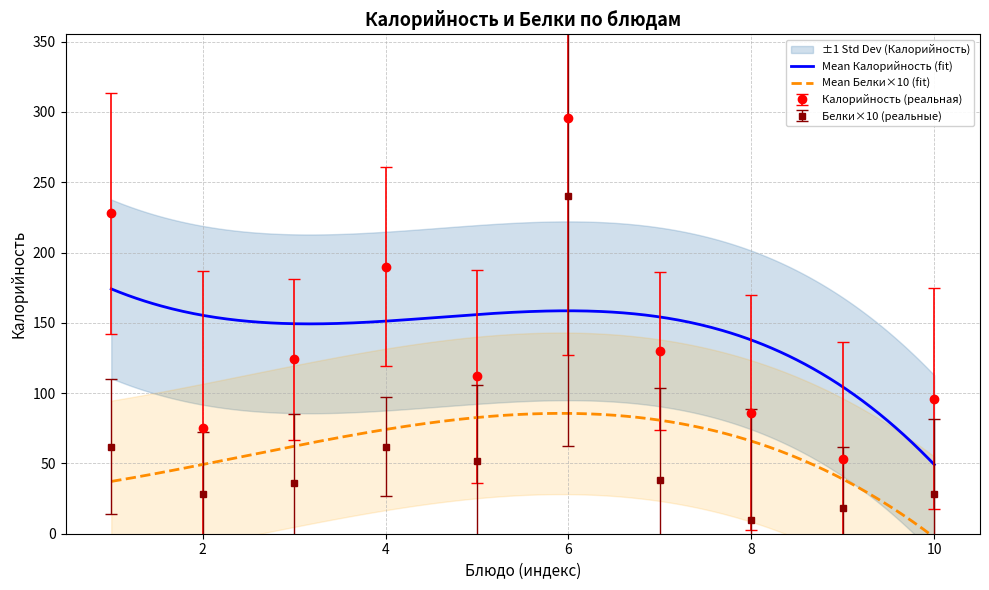

Reading left to right, what are all the values shown in this chart?

Калорийность: 228	75	124	190	112	296	130	86	53	96
Белки: 62	28	36	62	52	240	38	10	18	28